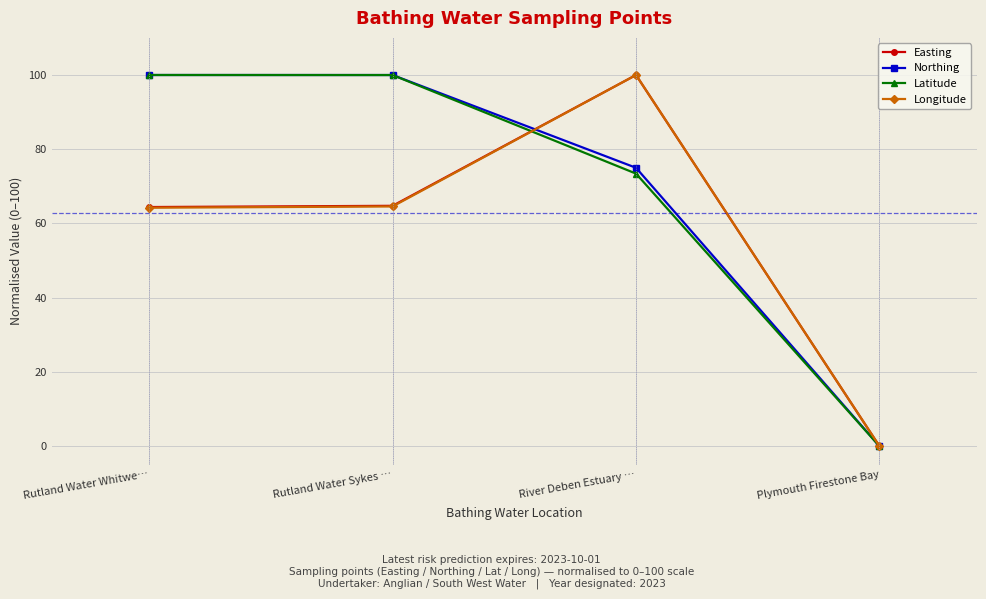

At how many categories does at least one series exceed 18?

3